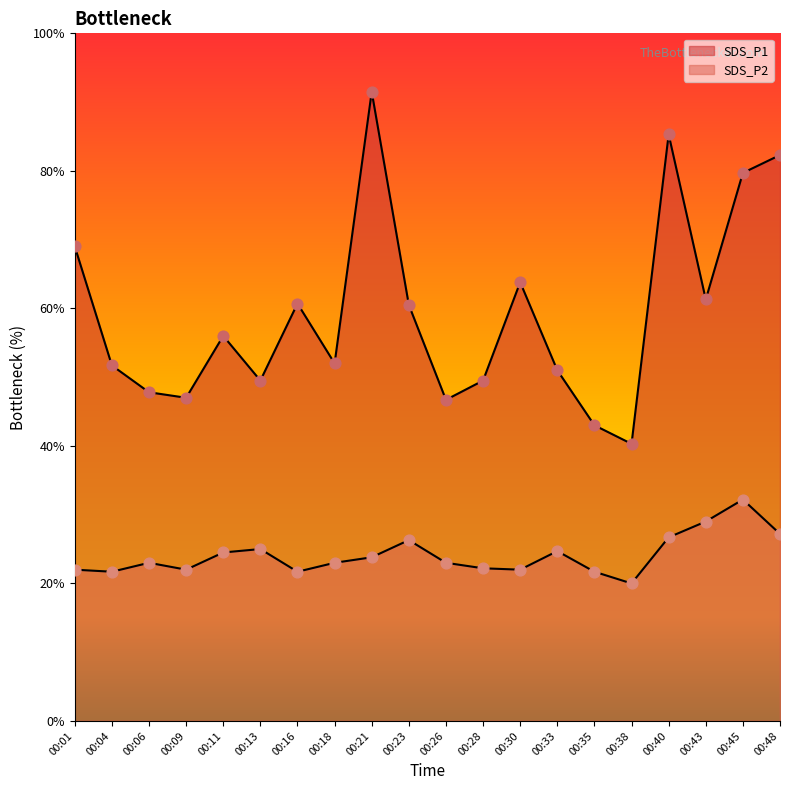

Which series contains the lowest Y value?

SDS_P2